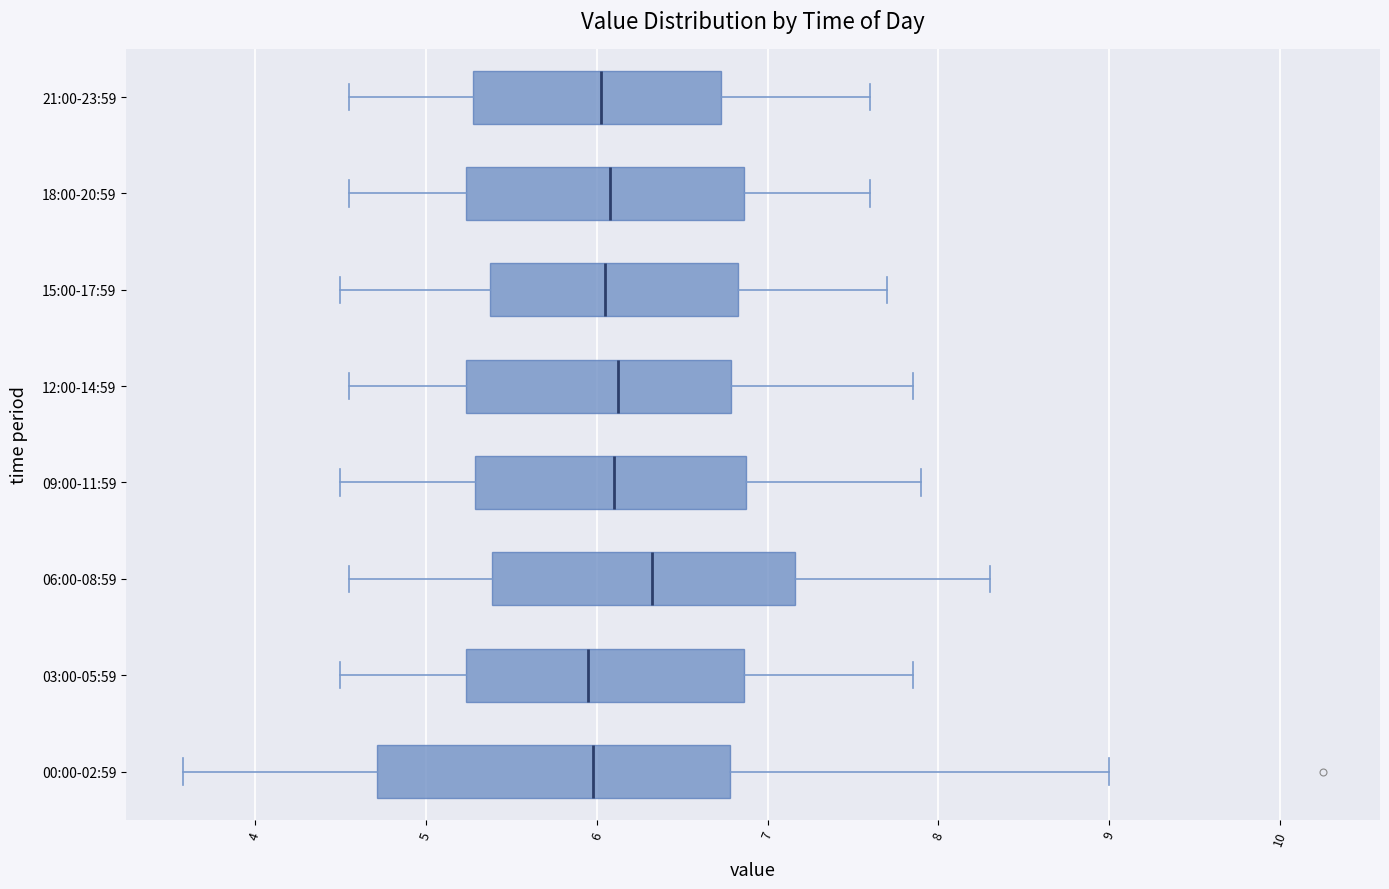

Reading bottom to top, transcribe this box plot: for each box, give where its median line is, the range the box spans, and where its two whiskers end, as read against the x-axis. The values are not printed on the chart, so give them approximately, as read against the axis.

00:00-02:59: median 6.0, box 4.7 to 6.8, whiskers 3.6 to 9.0
03:00-05:59: median 6.0, box 5.2 to 6.9, whiskers 4.5 to 7.9
06:00-08:59: median 6.3, box 5.4 to 7.2, whiskers 4.6 to 8.3
09:00-11:59: median 6.1, box 5.3 to 6.9, whiskers 4.5 to 7.9
12:00-14:59: median 6.1, box 5.2 to 6.8, whiskers 4.6 to 7.9
15:00-17:59: median 6.1, box 5.4 to 6.8, whiskers 4.5 to 7.7
18:00-20:59: median 6.1, box 5.2 to 6.9, whiskers 4.6 to 7.6
21:00-23:59: median 6.0, box 5.3 to 6.7, whiskers 4.6 to 7.6